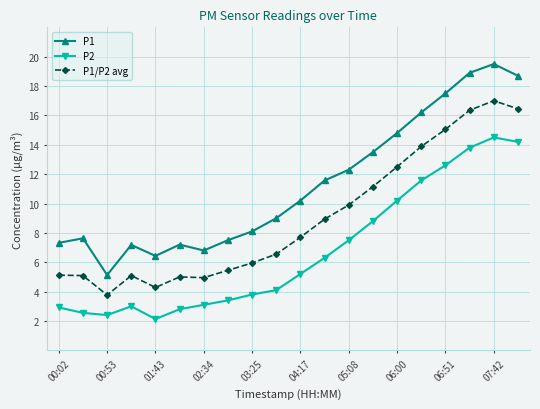

True or false: P1/P2 avg and P2 cross at least once.

False